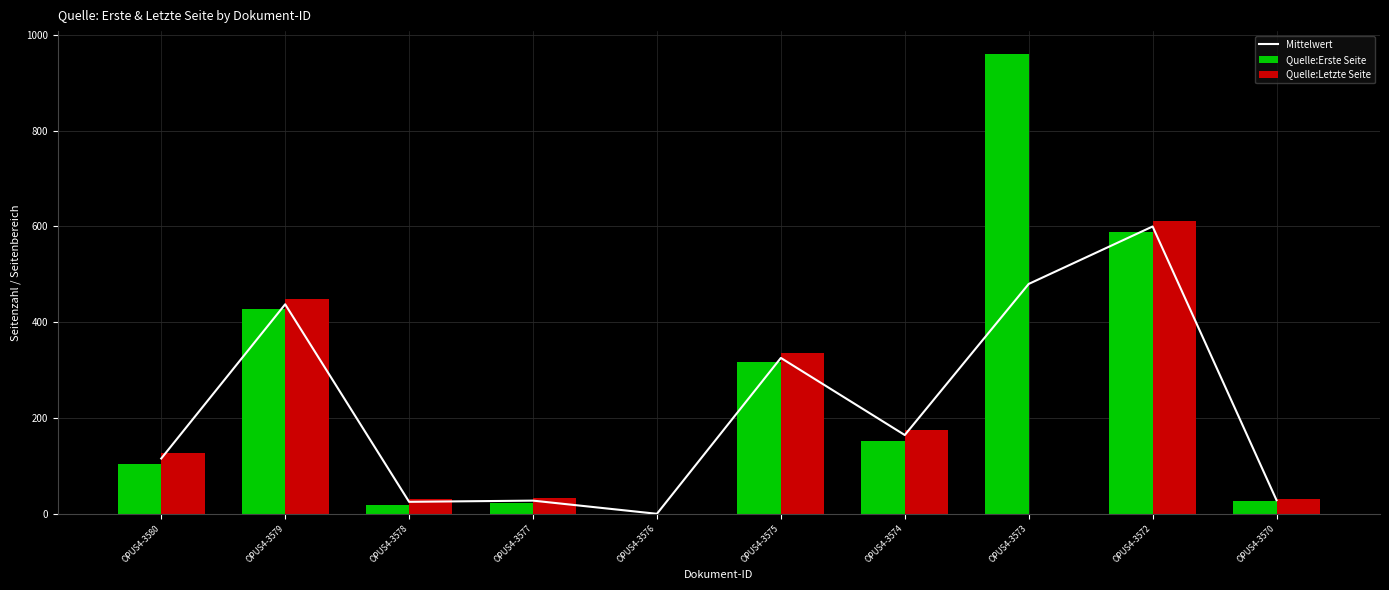

What are all the series names shown in the legend?

Mittelwert, Quelle:Erste Seite, Quelle:Letzte Seite